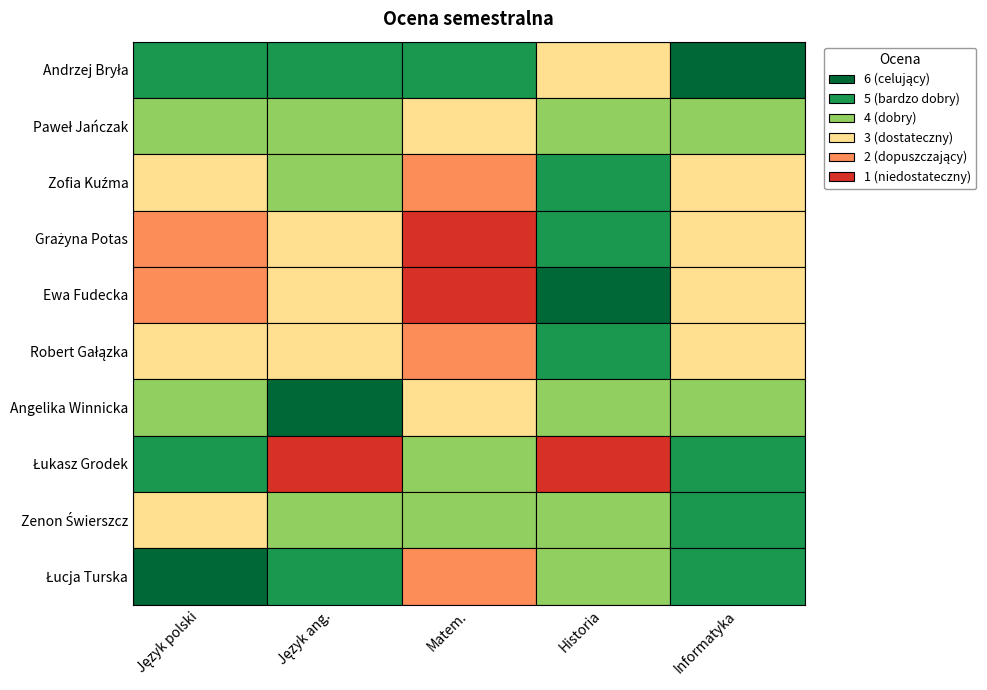

What is the minimum value shown in the chart?

1